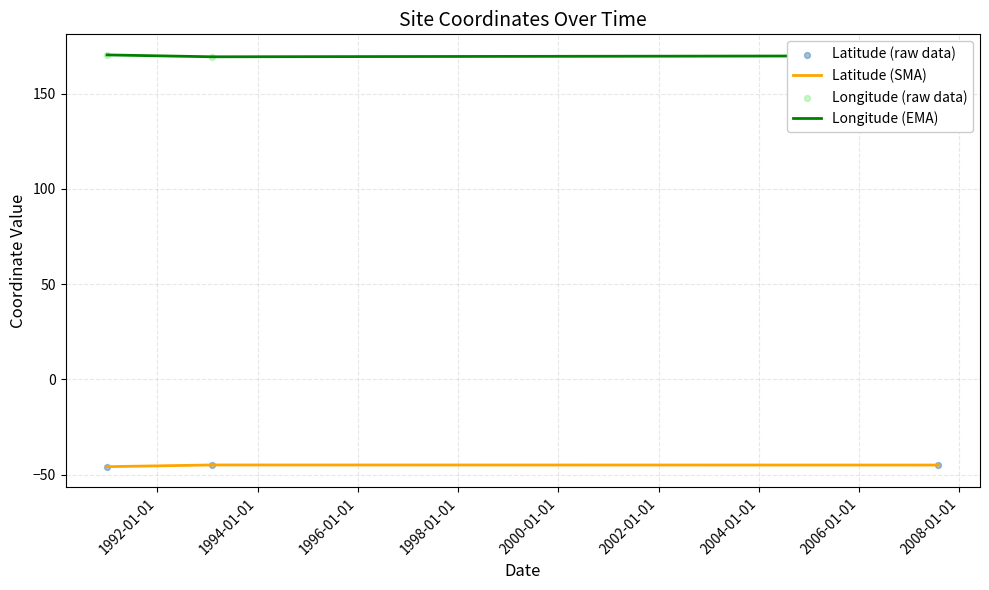

At how many categories does at least one series exceed 71?

3